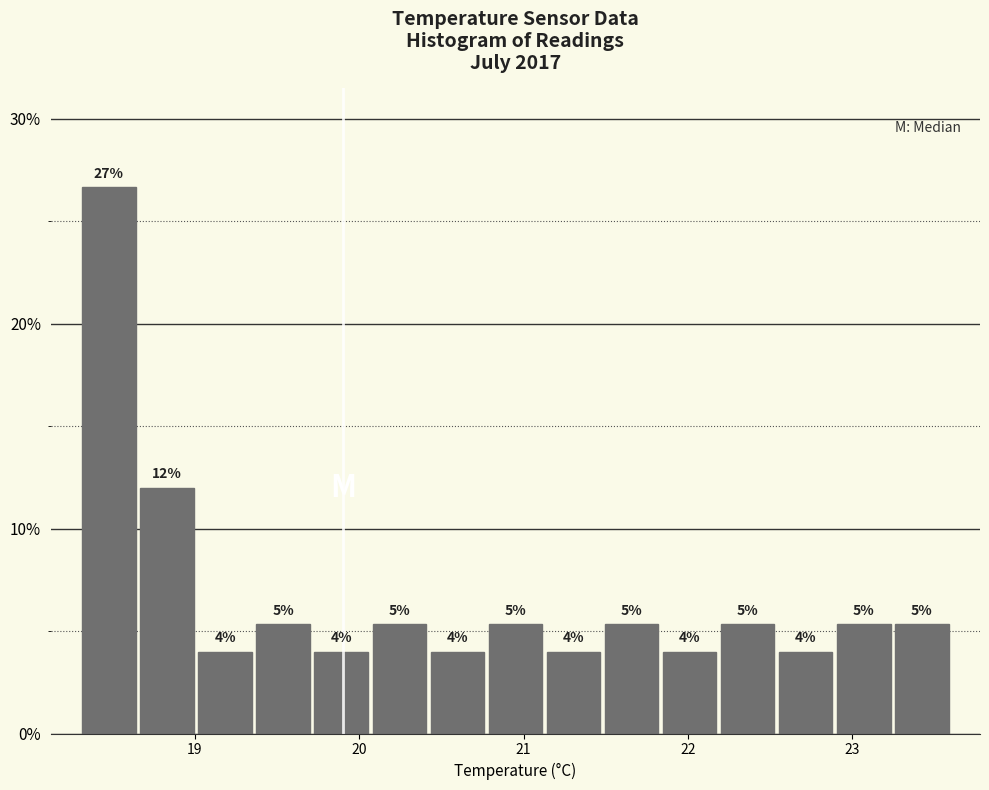

Read against the x-axis, roughly where is the centre of the tallest bar?

18.5